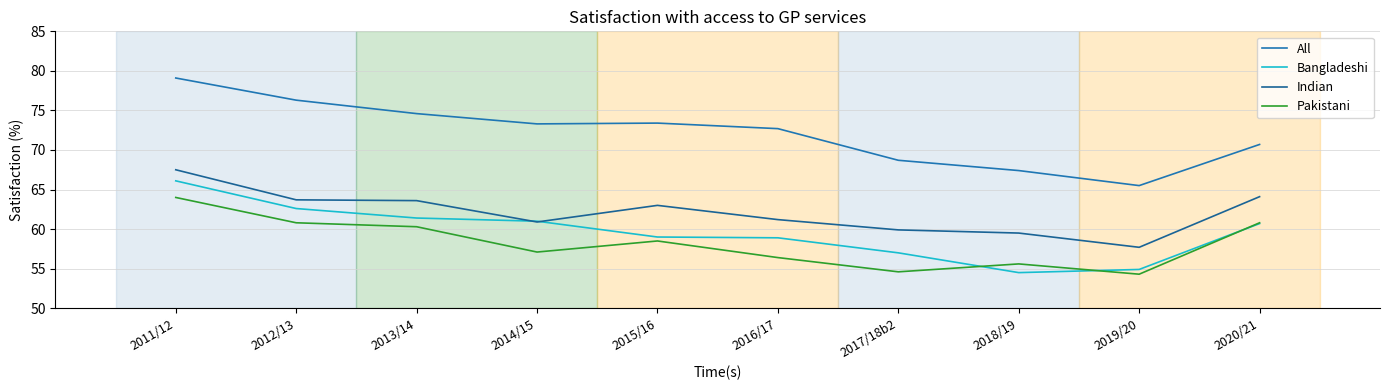

Between 2012/13 and 2020/21, which is larger?

2012/13